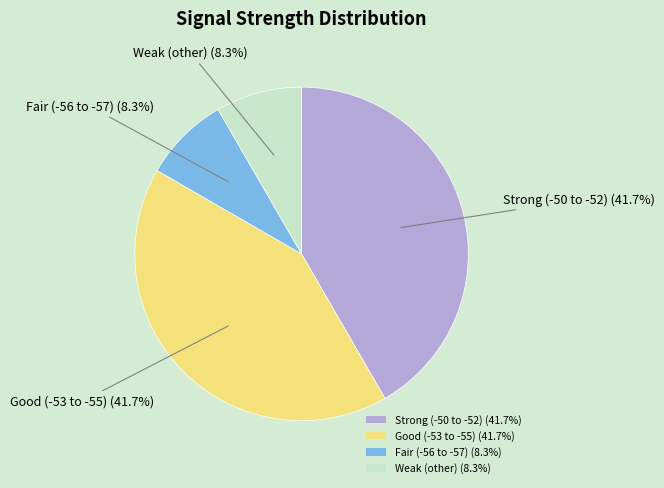

How many segments does this pie chart have?

4